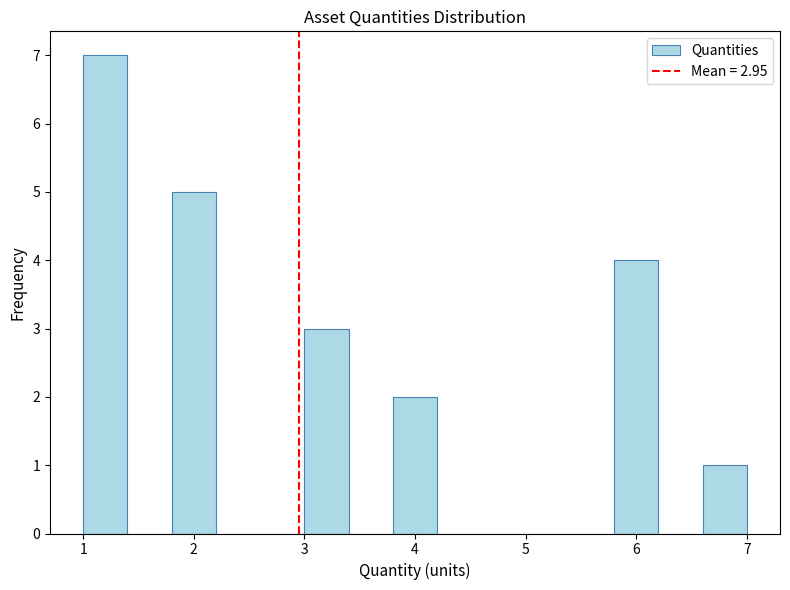

Over which range of the x-axis is the bar tallest?

1.0 to 1.4